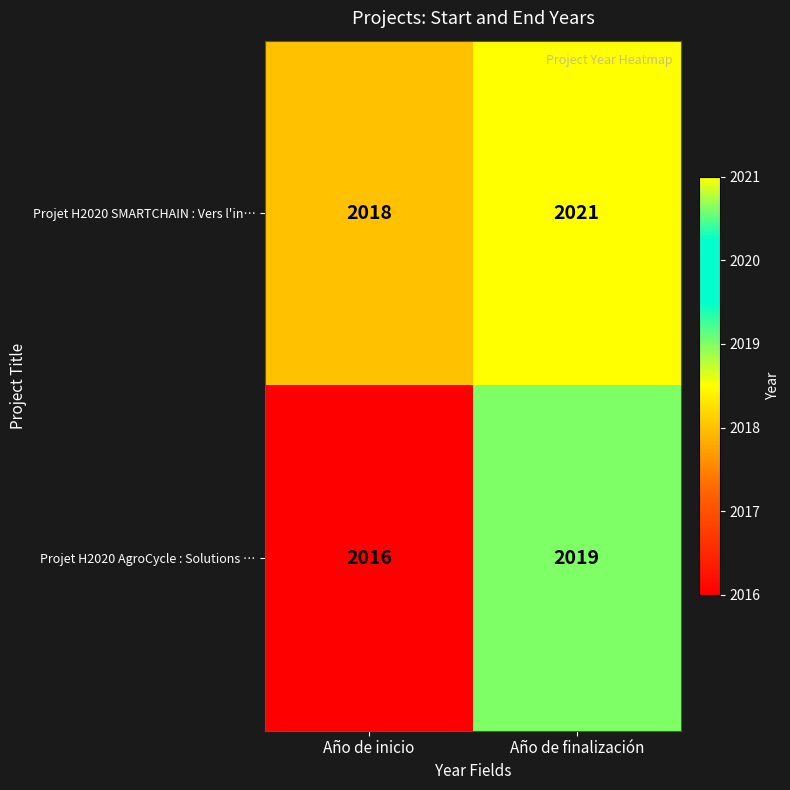

At how many categories does at least one series exceed 2019?

1